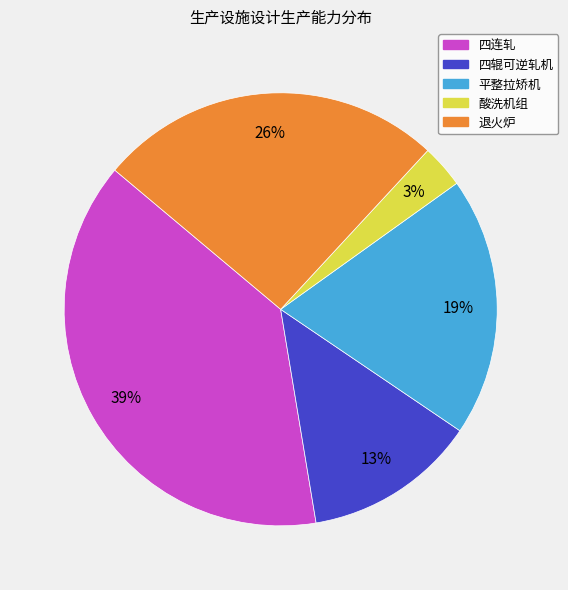

Is 四辊可逆轧机 the majority of the pie?

No